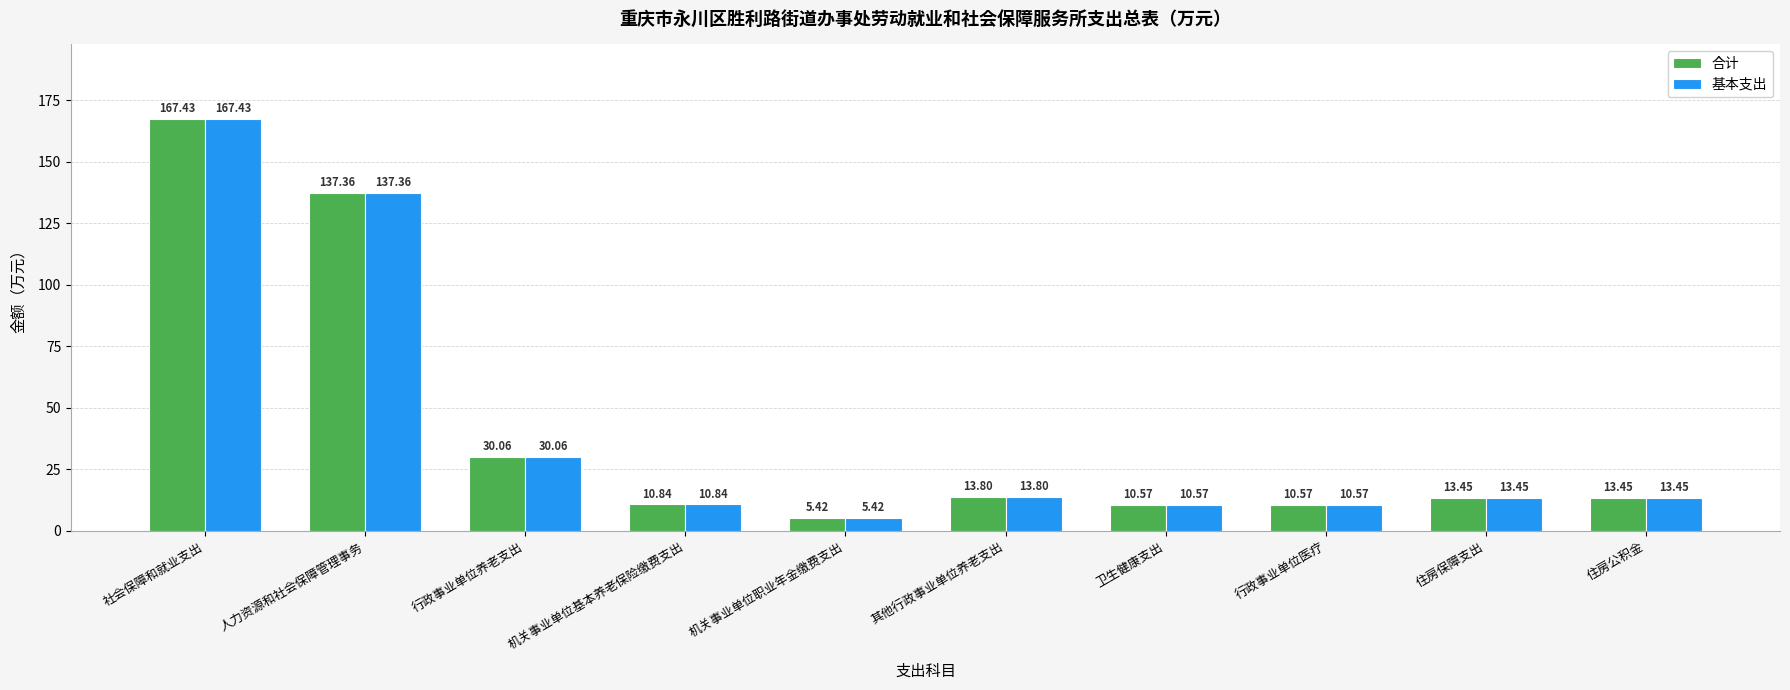

Does the chart contain any negative values?

No